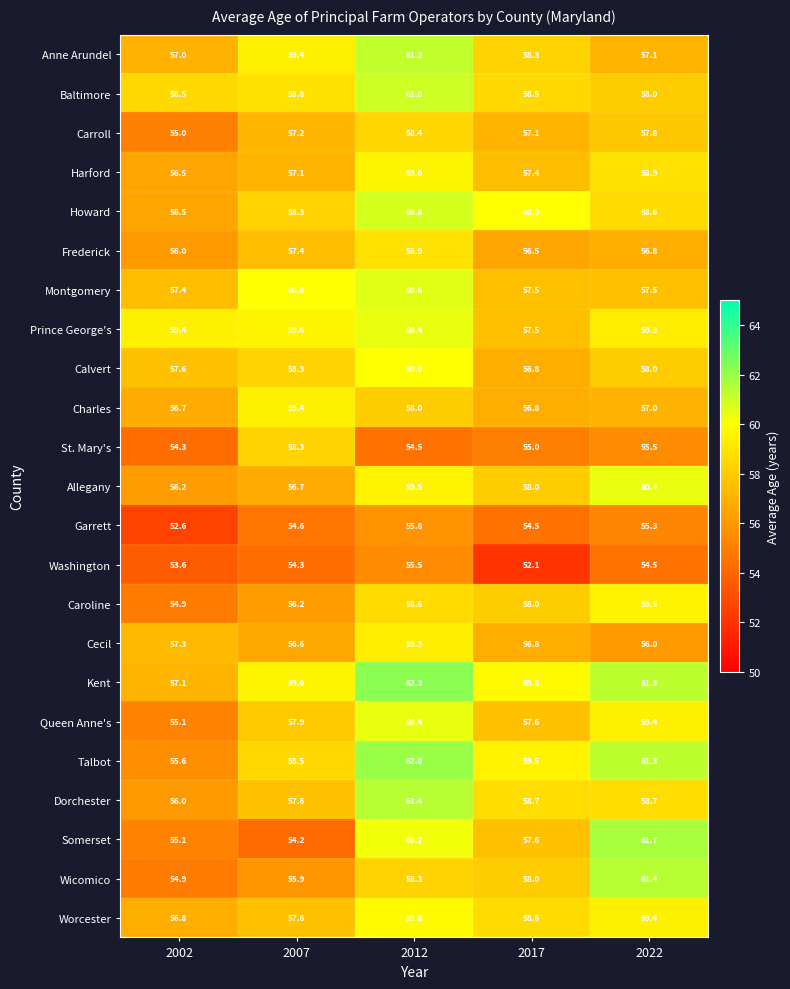

At which category does the chart reach its minimum across all series?

2017